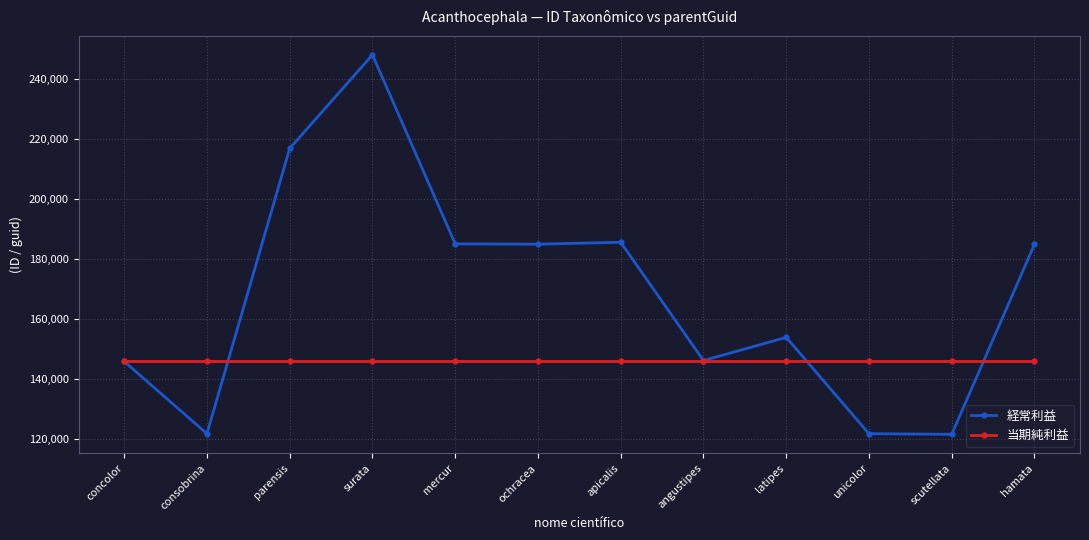

At parensis, list the series in order from largest to smallest.

経常利益, 当期純利益